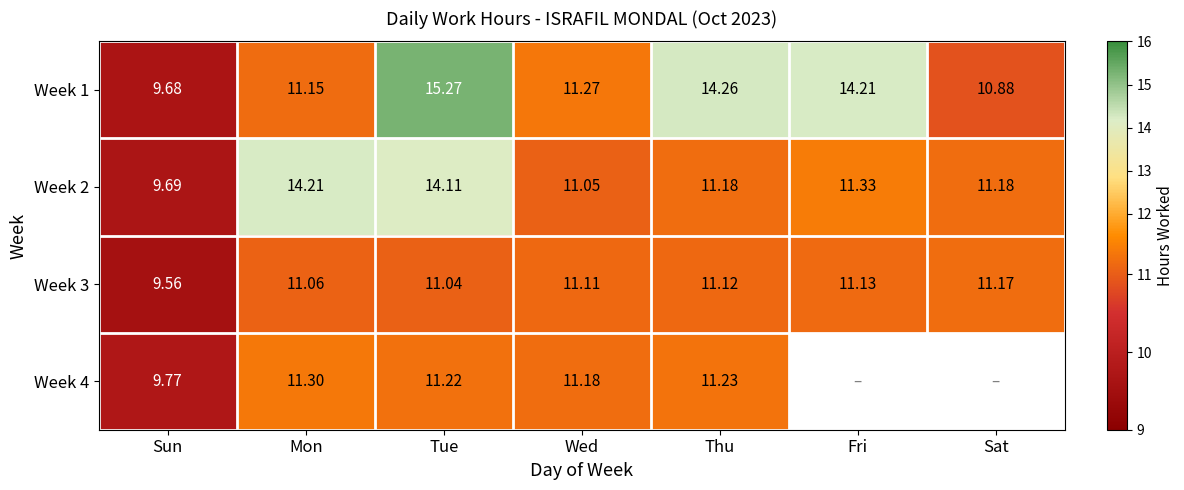

What is the sum of all Week 1 values?

86.7